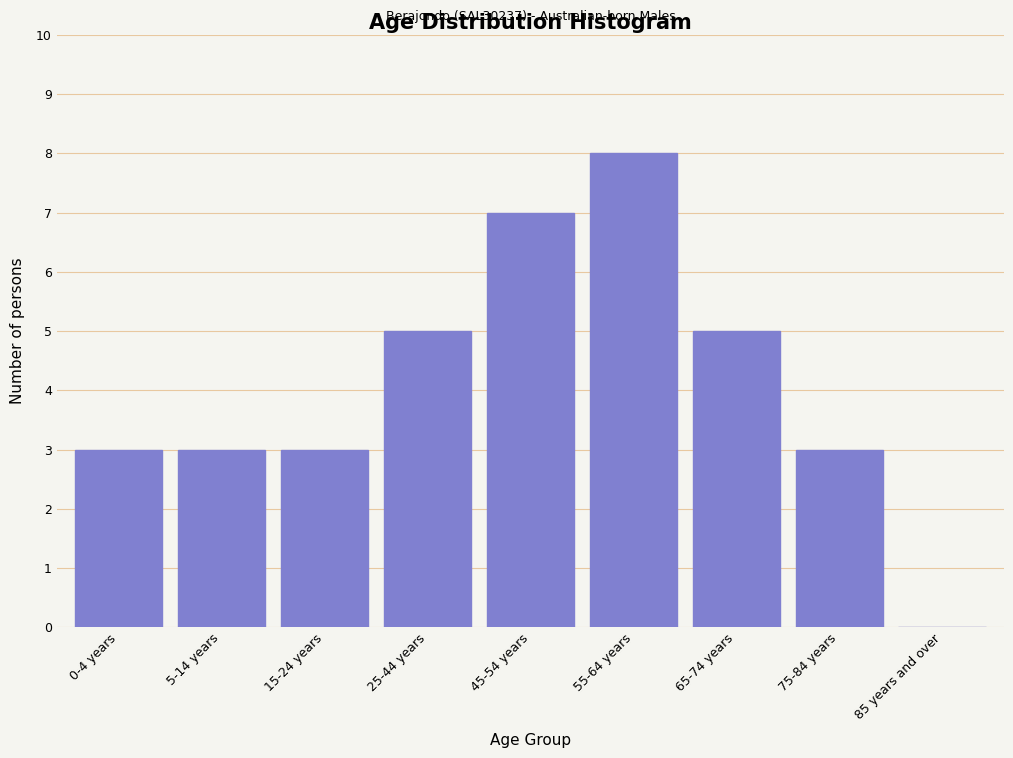

Reading right to left, what are all the values shown in this chart?

85 years and over=0	75-84 years=3	65-74 years=5	55-64 years=8	45-54 years=7	25-44 years=5	15-24 years=3	5-14 years=3	0-4 years=3